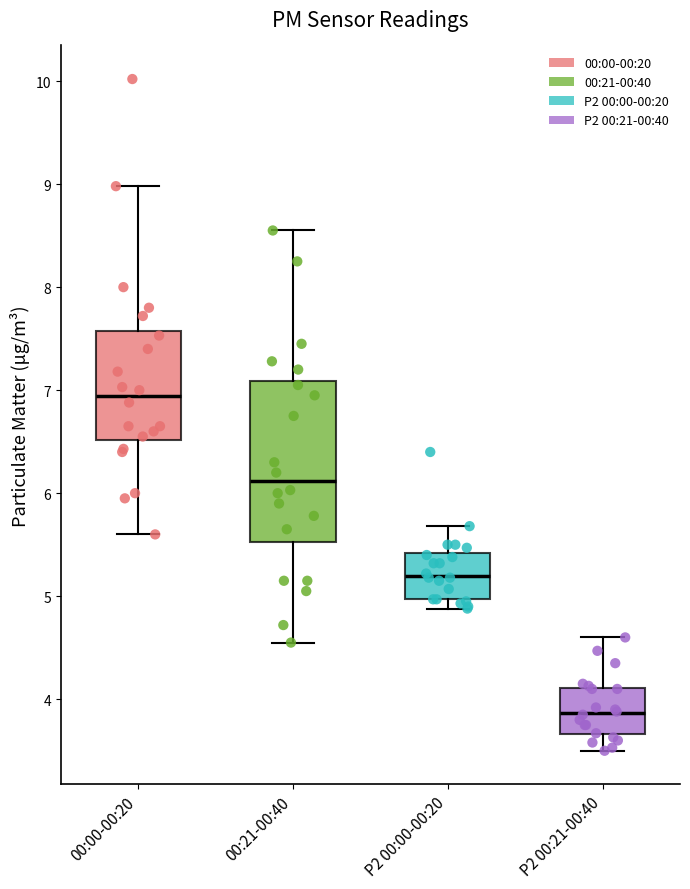

Where is the lower edge of the box for P2 00:00-00:20 on the y-axis? The values are not printed on the chart, so give them approximately, as read against the axis.

5.0